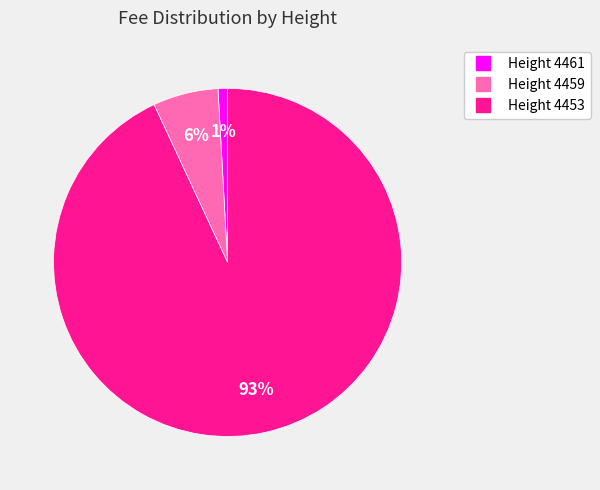

Is there a majority slice in this chart?

Yes